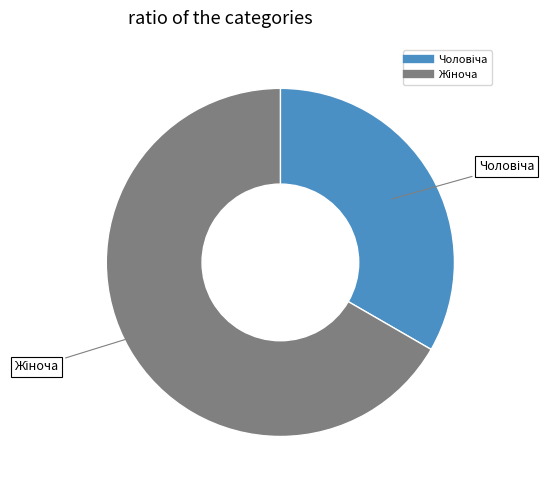

Is there any slice that represents more than half of the pie?

Yes